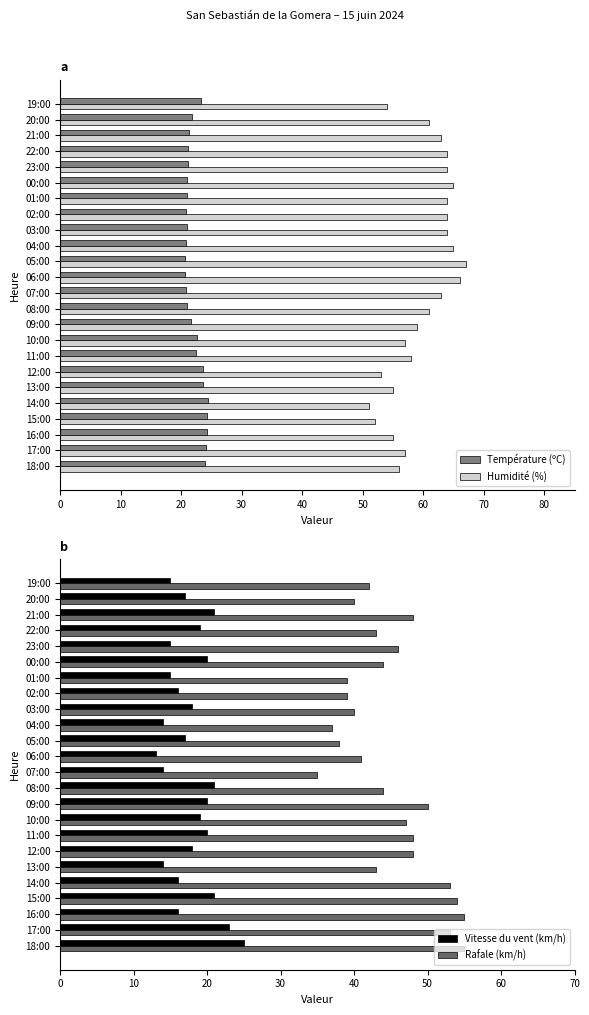

Is the value of Température (ºC) at 20:00 greater than the value of Humidité (%) at 21:00?

No